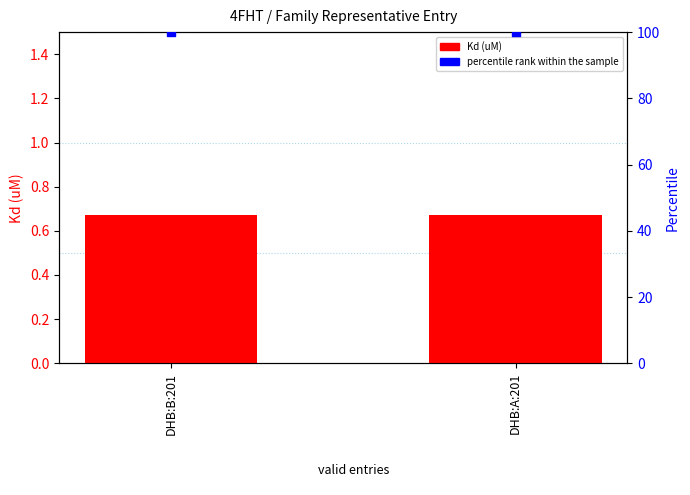

What are all the series names shown in the legend?

Kd (uM), percentile rank within the sample